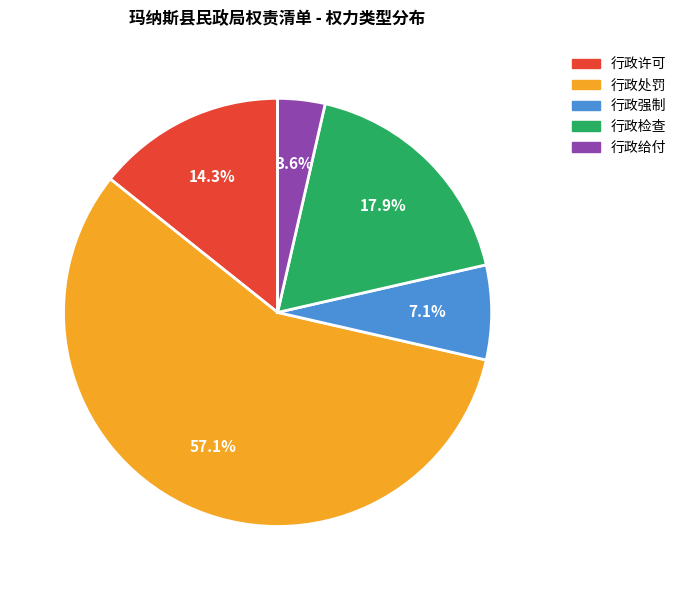

To the nearest percent, what is the difference between the 行政许可 and 行政给付 slice percentages?

11%